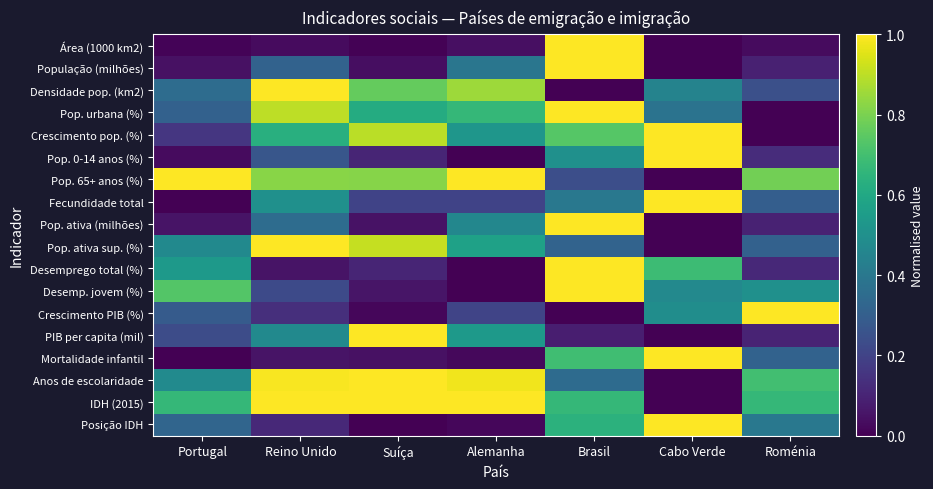

What is the total value across all series at Suíça?

7.6